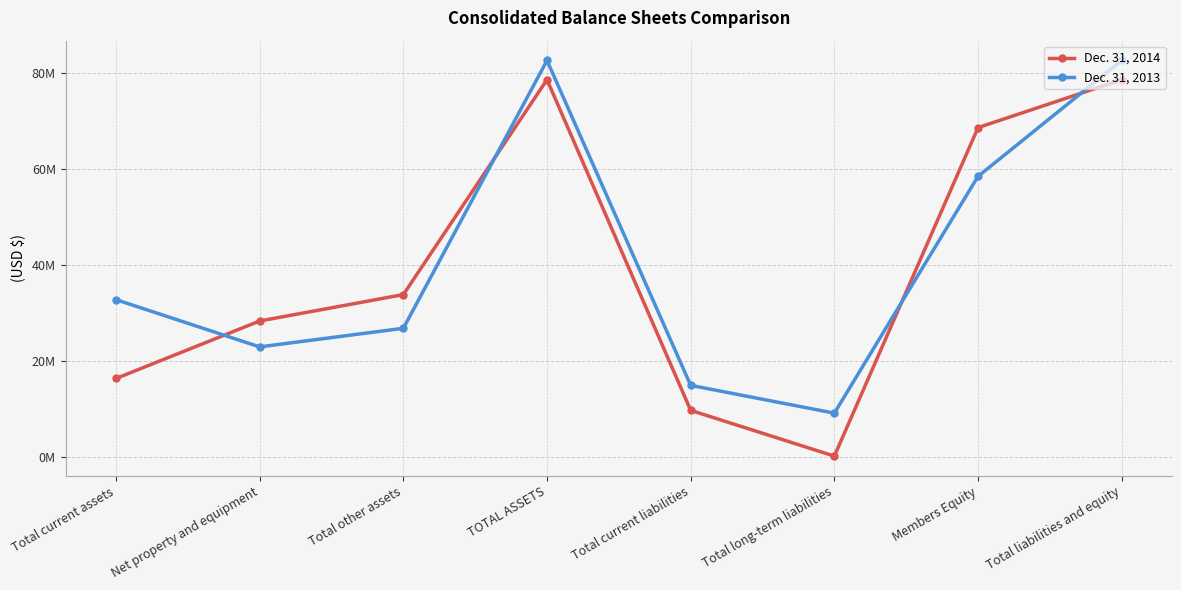

At TOTAL ASSETS, list the series in order from largest to smallest.

Dec. 31, 2013, Dec. 31, 2014